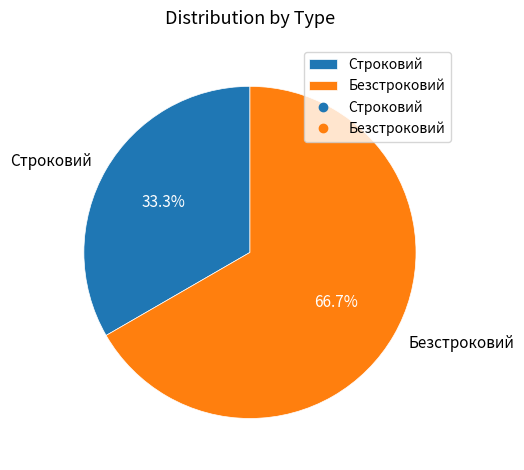

To the nearest percent, what is the difference between the largest and smallest slice percentages?

33%